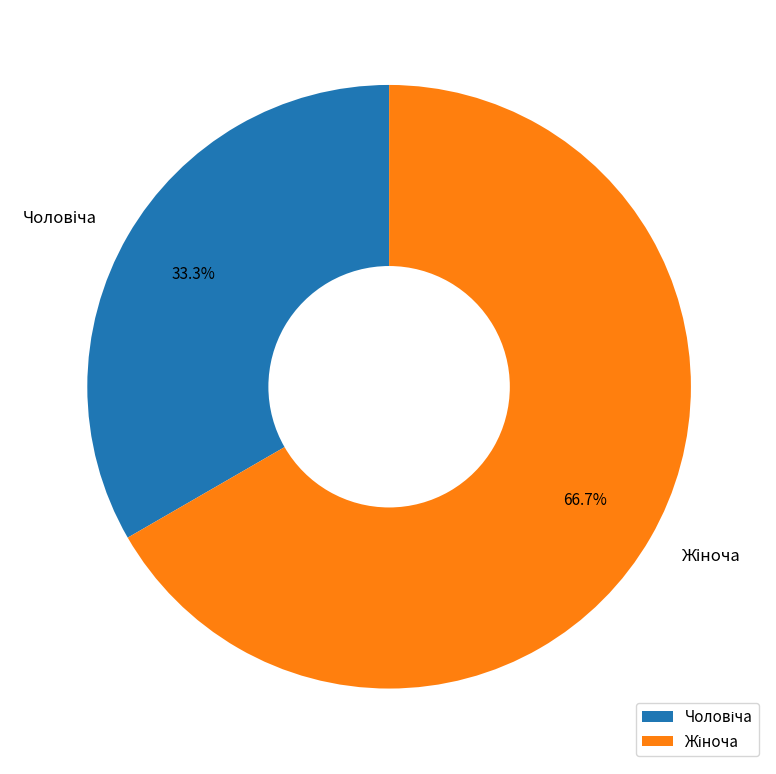

Is there a majority slice in this chart?

Yes